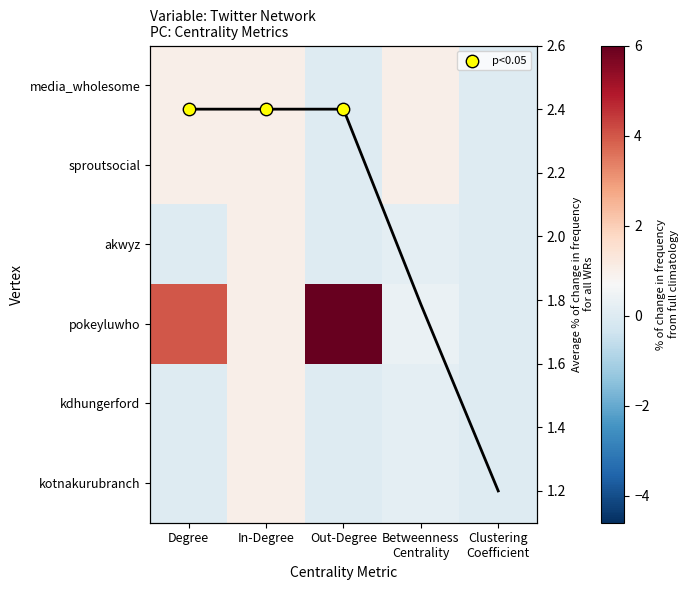

Which series has the largest total across all categories?

pokeyluwho